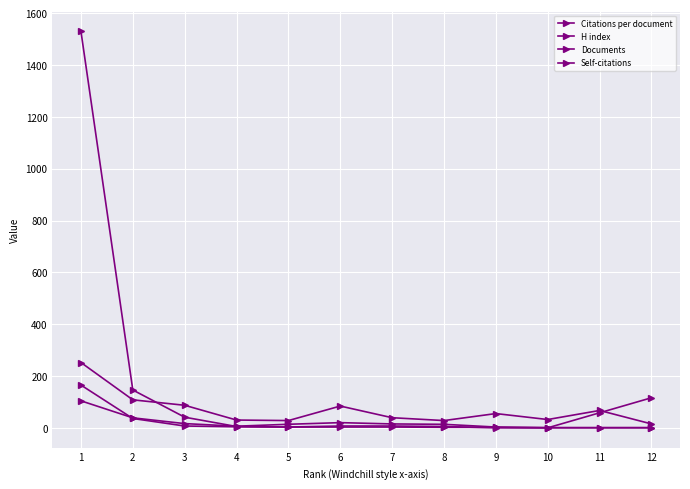

What is the sum of the Documents values at 11 and 3?

8.0